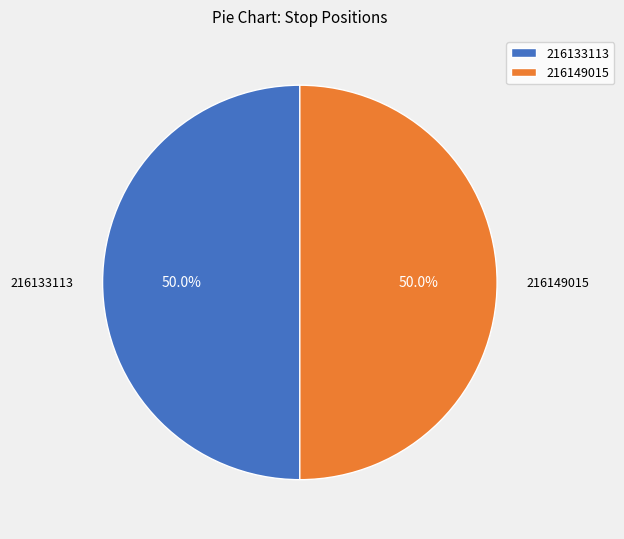

To the nearest percent, what portion does 216133113 represent?

50%